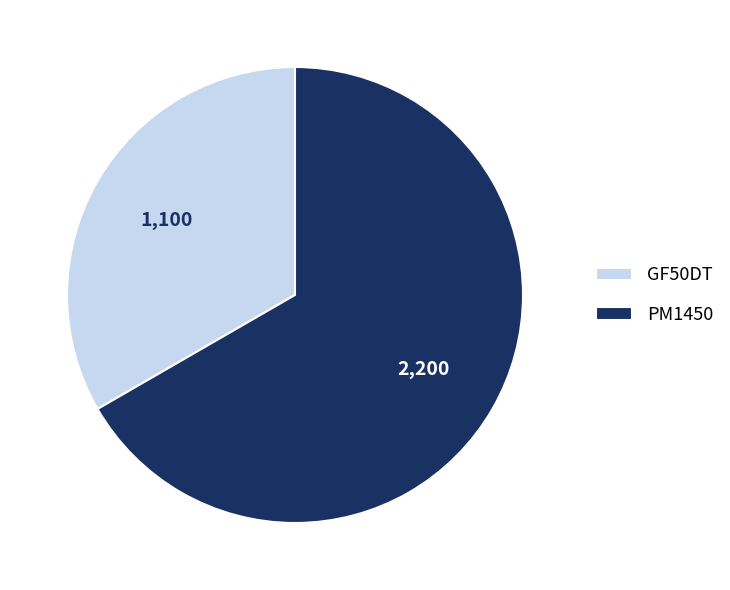

Between PM1450 and GF50DT, which is larger?

PM1450